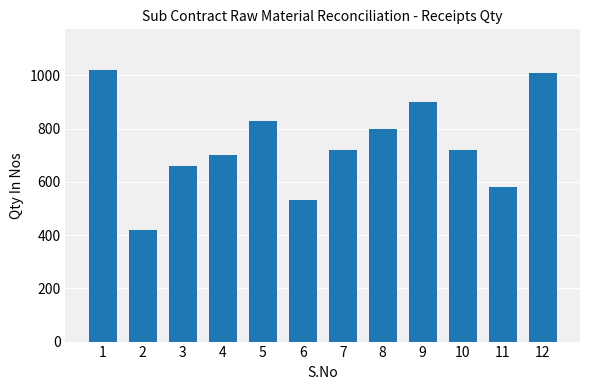

What is the value of the 7th bar from the left?

720